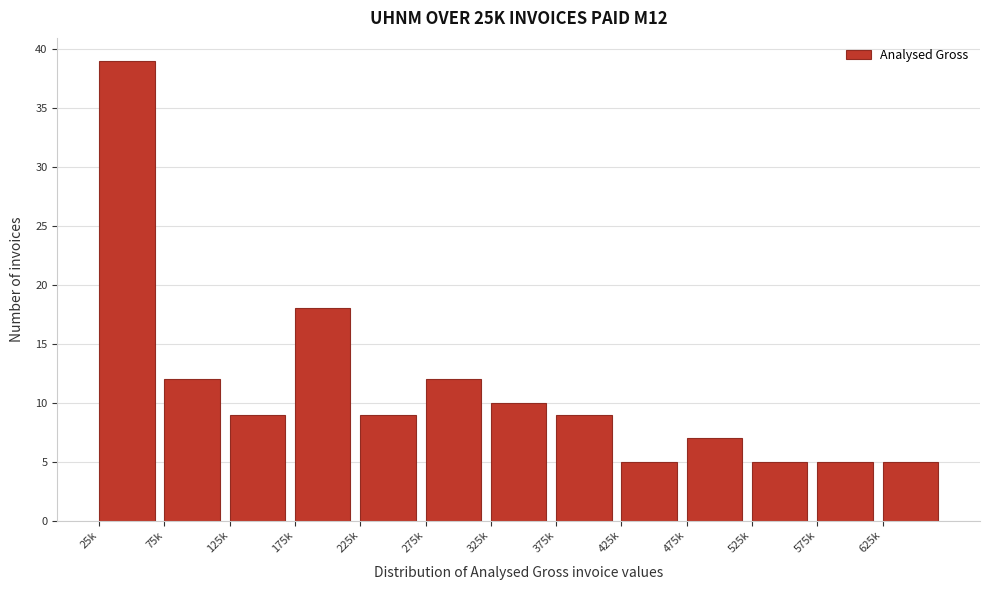

Reading right to left, what are all the values shown in this chart?

625k=5	575k=5	525k=5	475k=7	425k=5	375k=9	325k=10	275k=12	225k=9	175k=18	125k=9	75k=12	25k=39